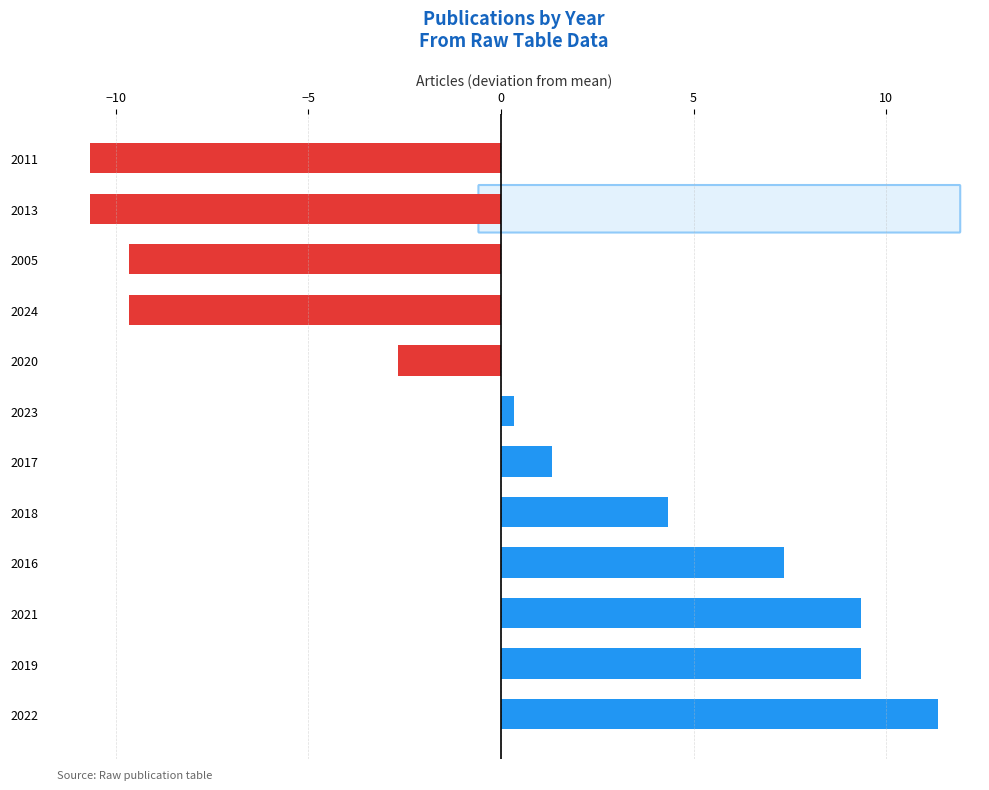

How many bars are there in total?

12